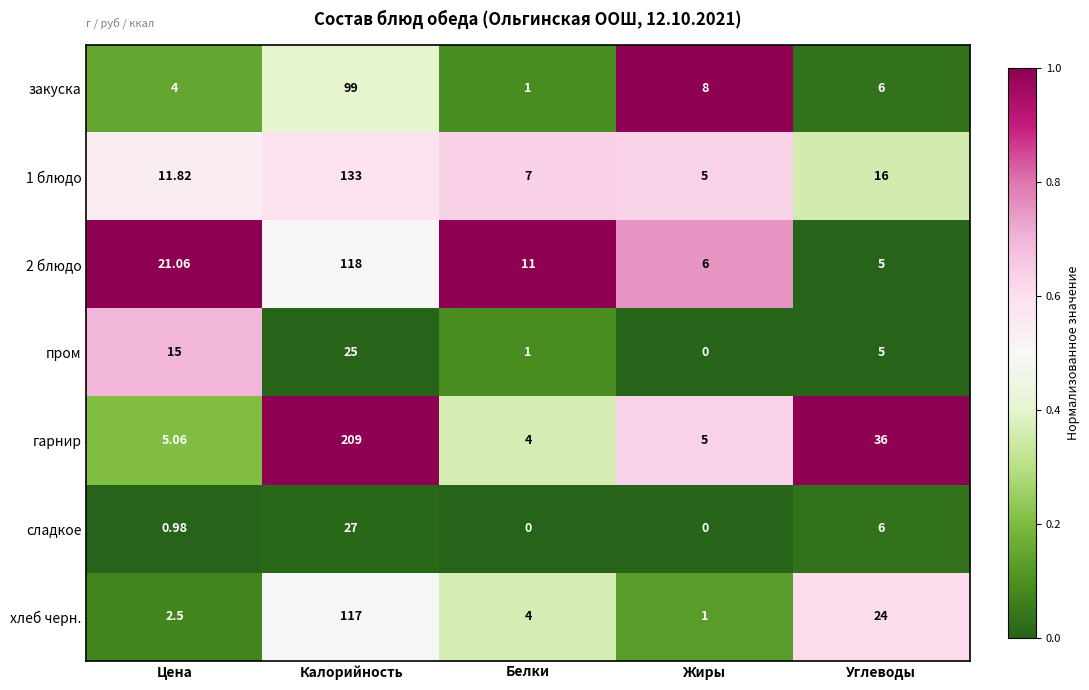

Which label corresponds to the largest value in the chart?

Калорийность